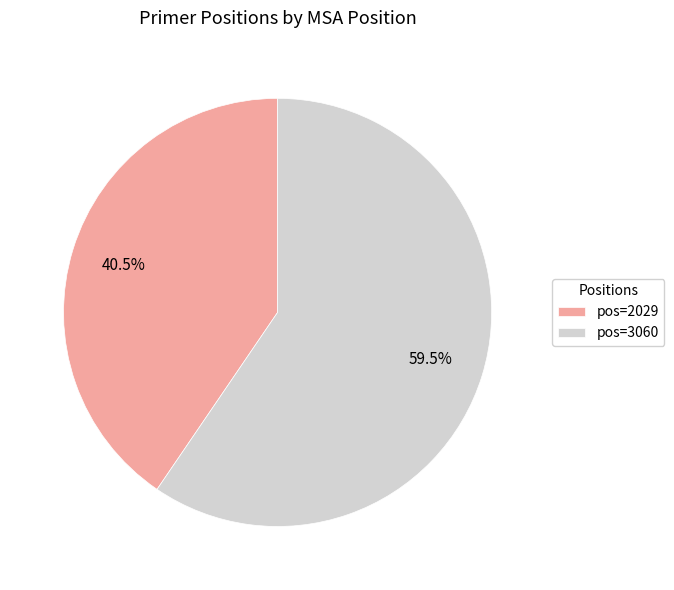

Is there any slice that represents more than half of the pie?

Yes